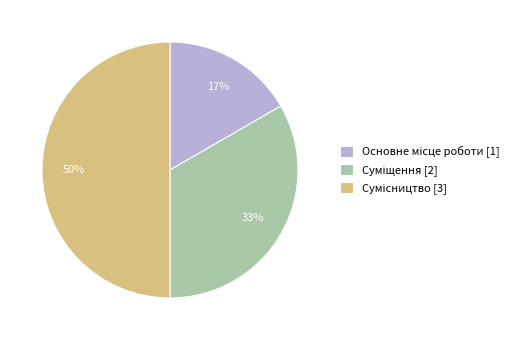

To the nearest percent, what is the average slice percentage?

33%